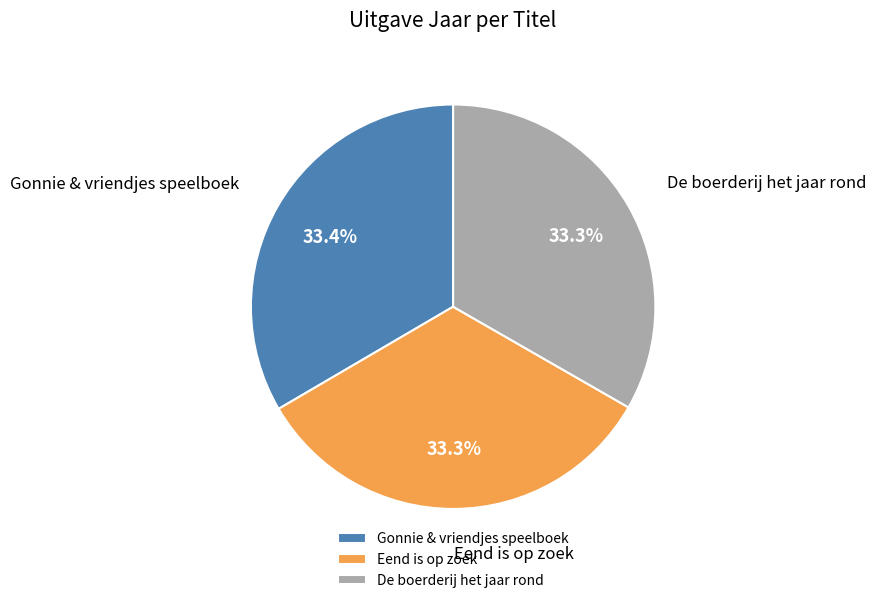

Does Eend is op zoek represent more than half of the total?

No